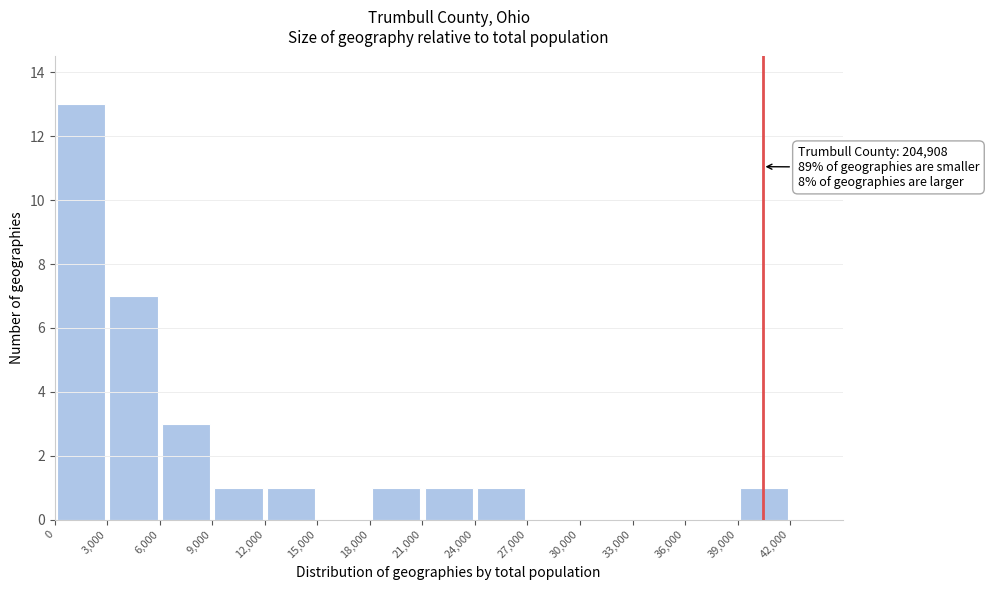

Over which range of the x-axis is the bar tallest?

0 to 3000